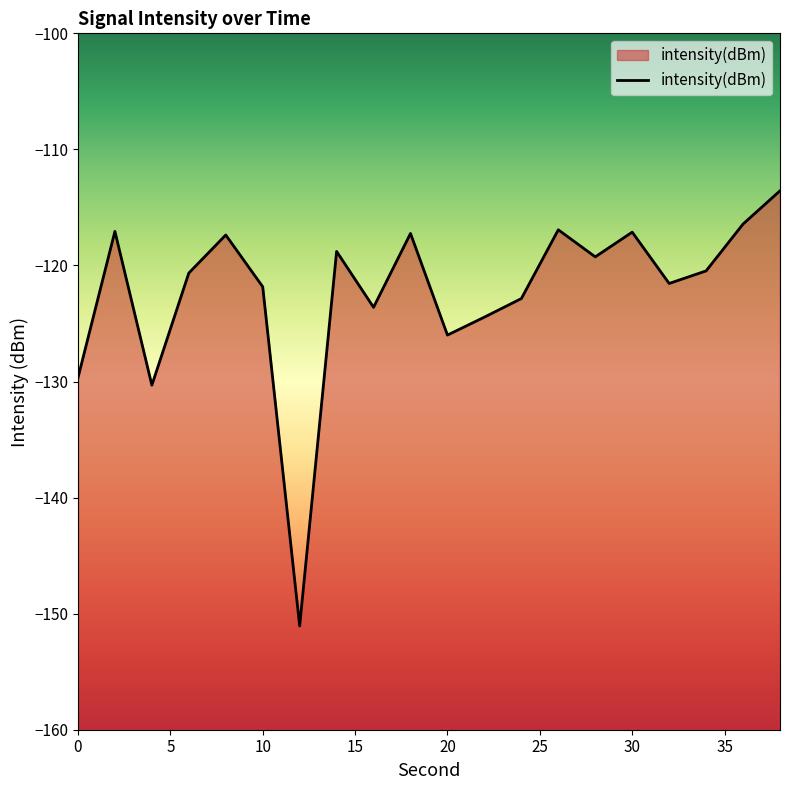

Does the chart have visible grid lines?

No